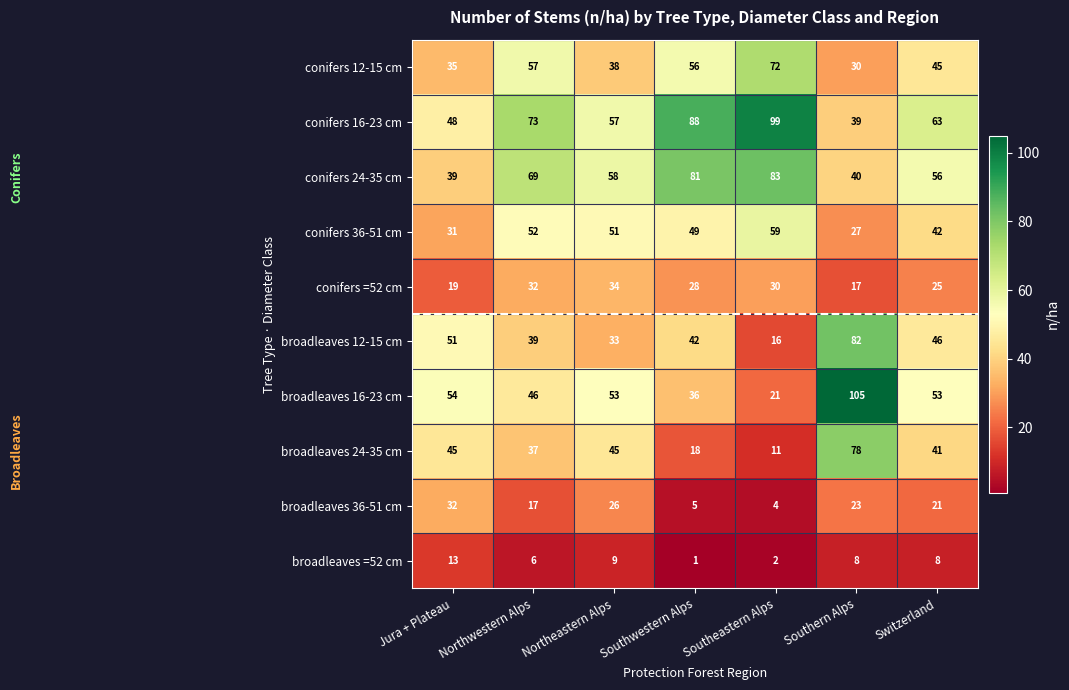

Where is broadleaves 16-23 cm nearest to the value 63?

Jura + Plateau